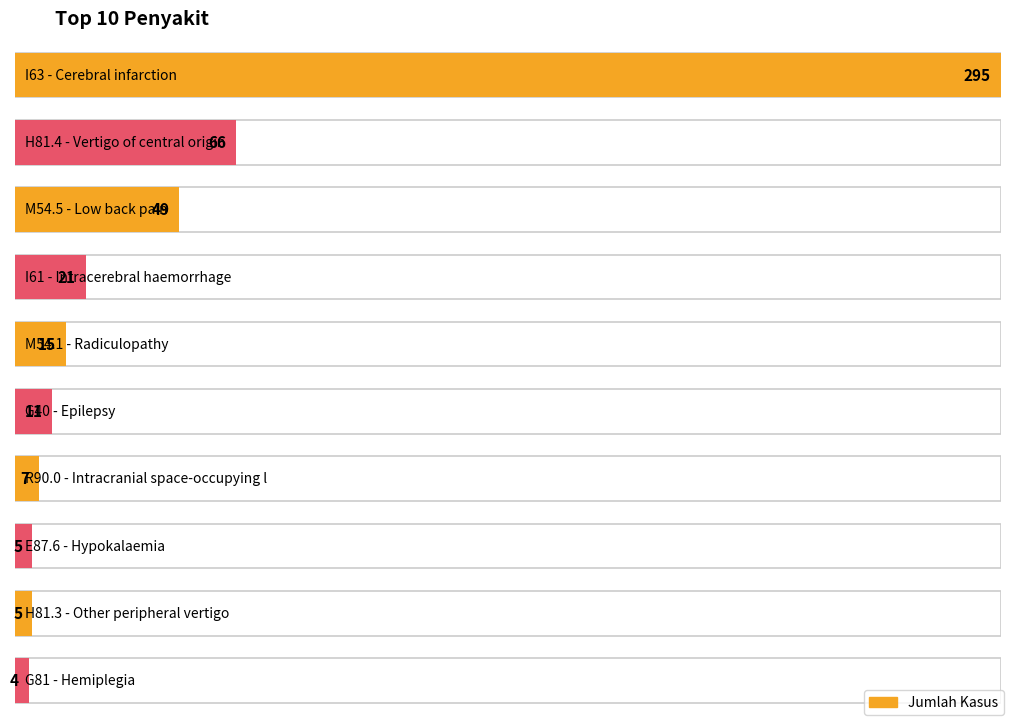

The chart shows a value of 32 at I61 - Intracerebral haemorrhage. True or false?

False